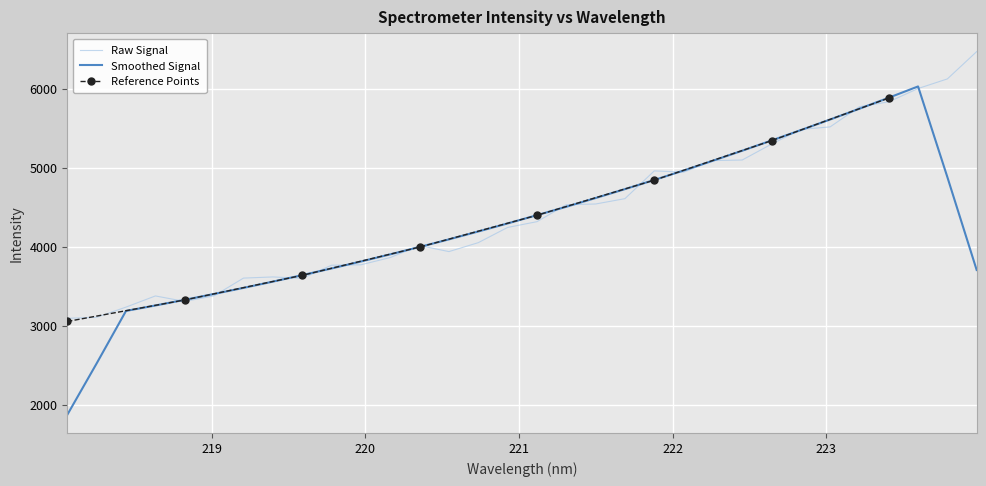

True or false: the data shows 5515.4 at 223.0264.

True